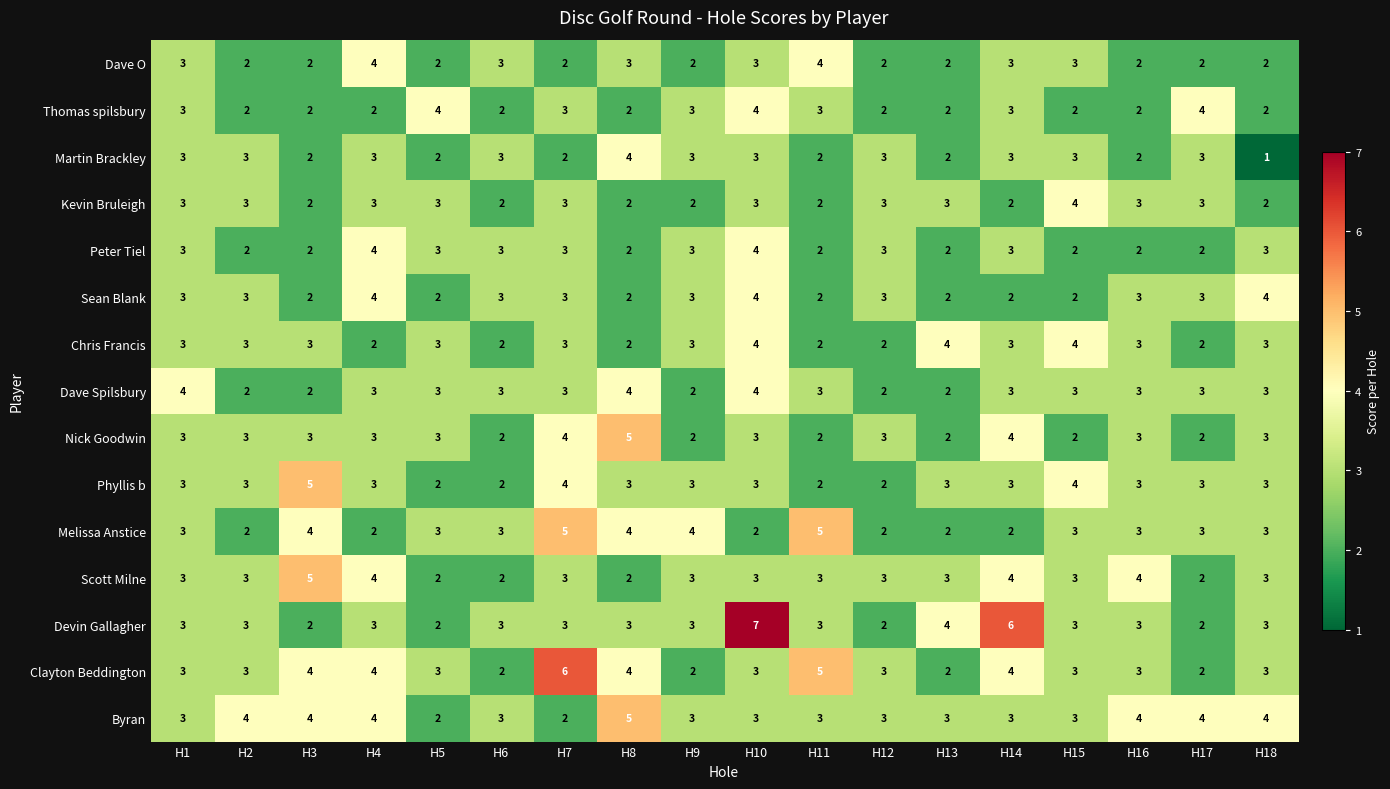

What is the sum of all Dave Spilsbury values?

52